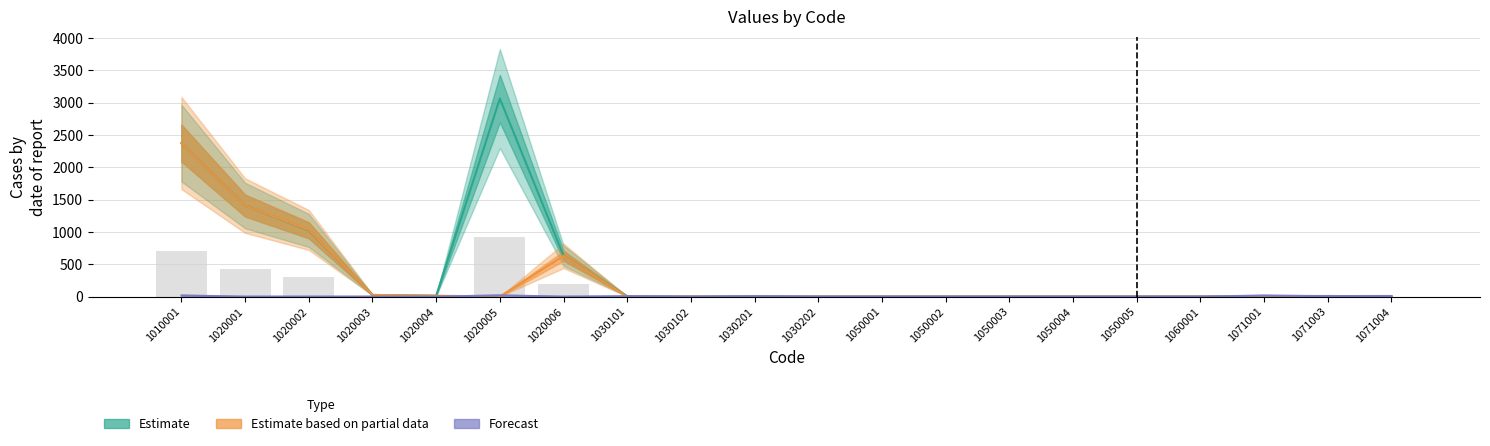

What is the sum of all Estimate based on partial data values?

5480.0